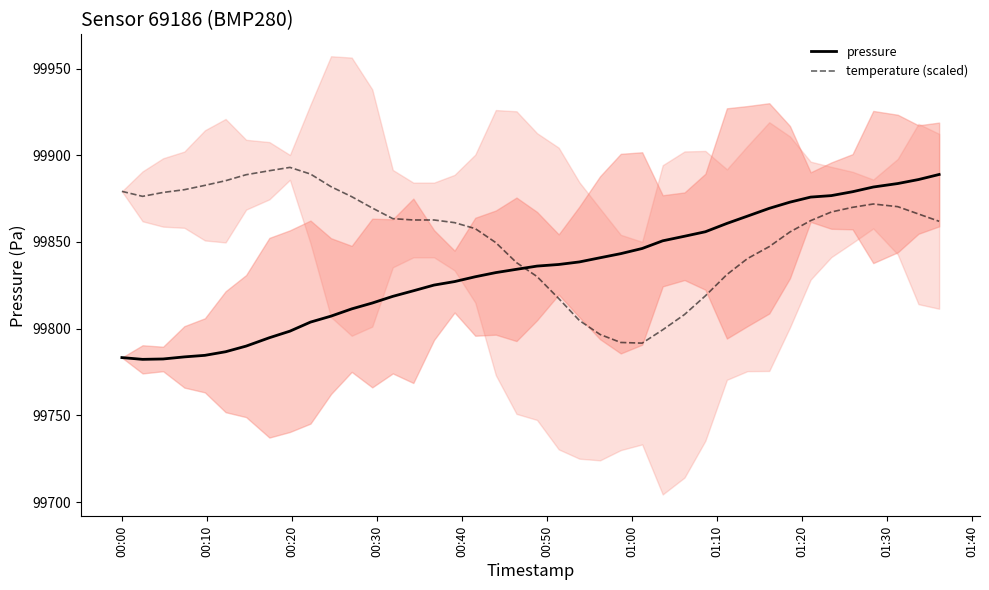

What is the lowest value of the temperature (scaled) series?

99791.6